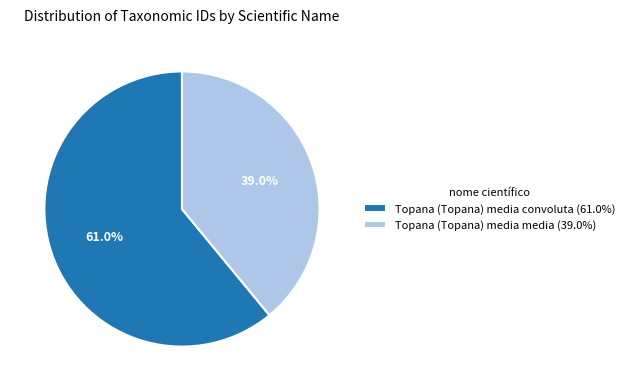

Which slice is the smallest?

Topana (Topana) media media